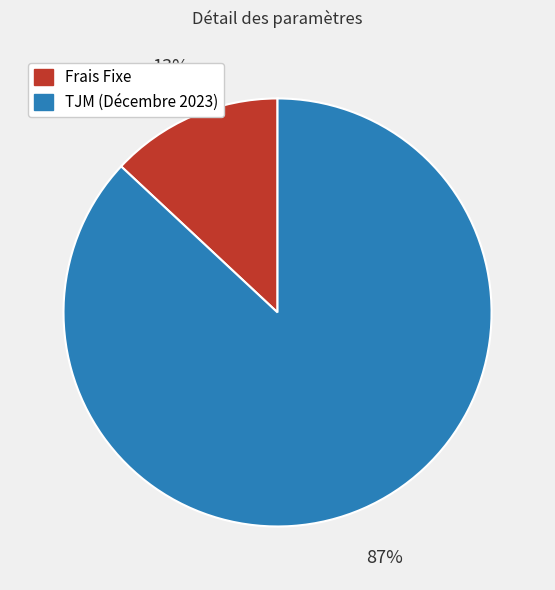

How many segments does this pie chart have?

2